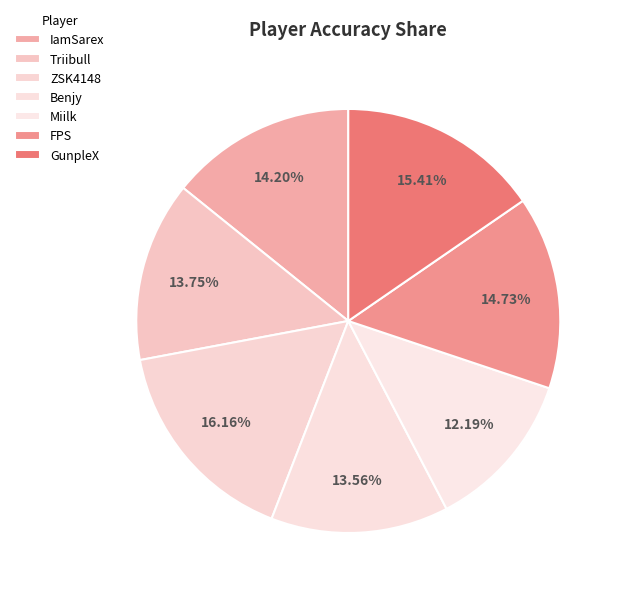

What is the largest slice in the pie chart?

ZSK4148